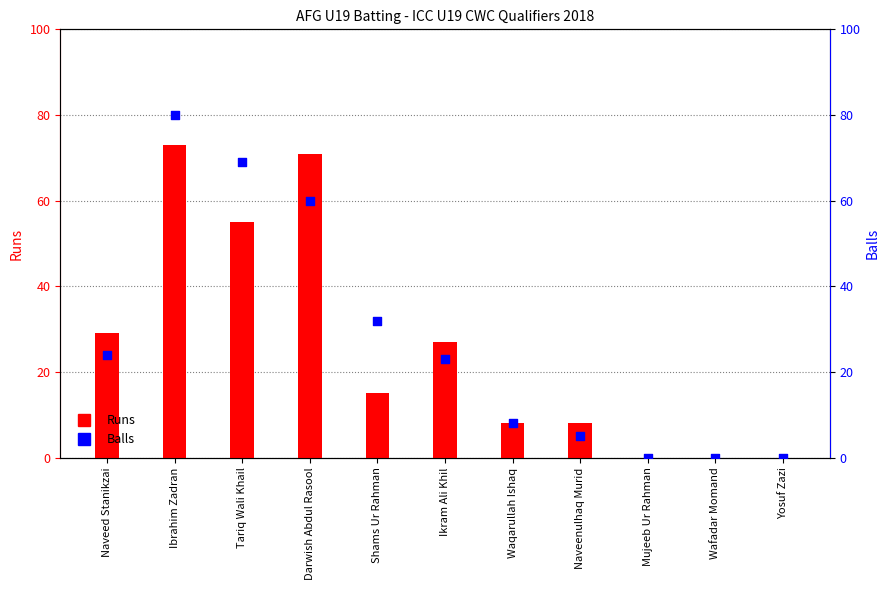

Which series contains the highest Y value?

Balls